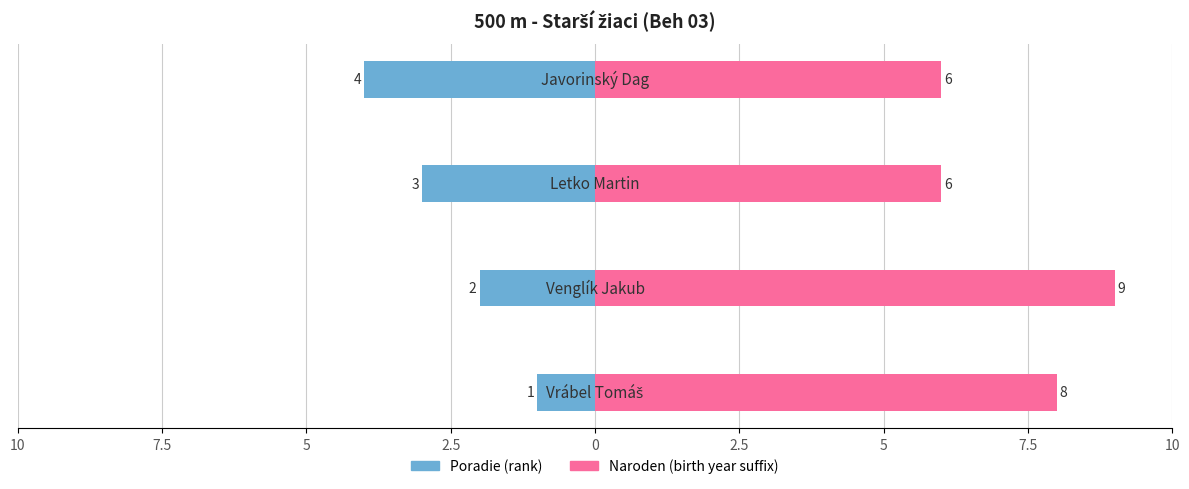

Read the Naroden value at 2.5.

6